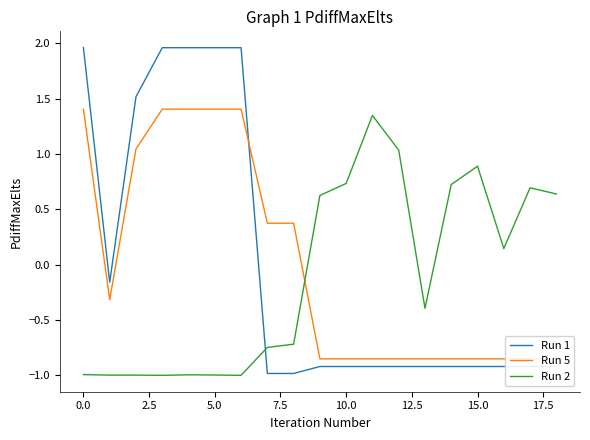

Which has a higher value, −2.5 or 12?

−2.5